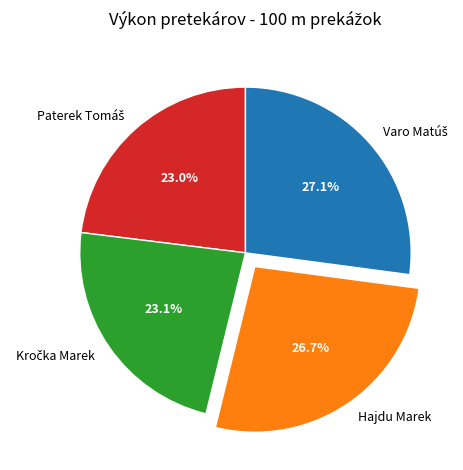

Does any single category account for the majority?

No